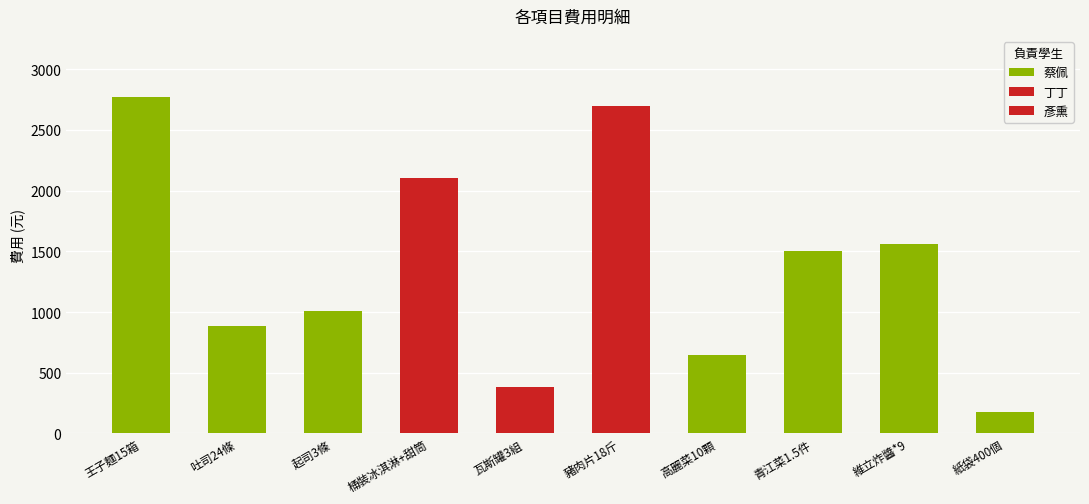

Reading left to right, list all the values displayed in this chart.

2775	888	1005	2100	384	2700	650	1500	1557	180